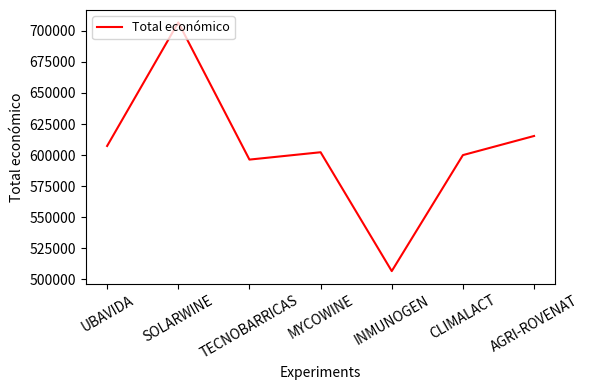

Reading right to left, what are all the values shown in this chart?

AGRI-ROVENAT=615375.0	CLIMALACT=600000.0	INMUNOGEN=506703.0	MYCOWINE=602295.4	TECNOBARRICAS=596384.0	SOLARWINE=706697.0	UBAVIDA=607342.0